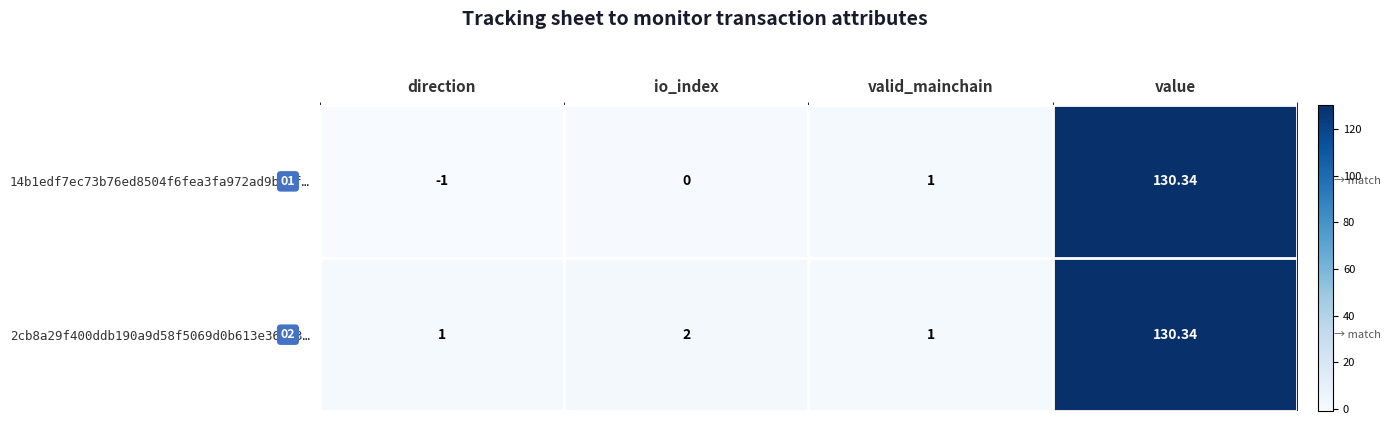

At io_index, list the series in order from largest to smallest.

2cb8a29f400ddb190a9d58f5069d0b613e36fc3…, 14b1edf7ec73b76ed8504f6fea3fa972ad9be1f…